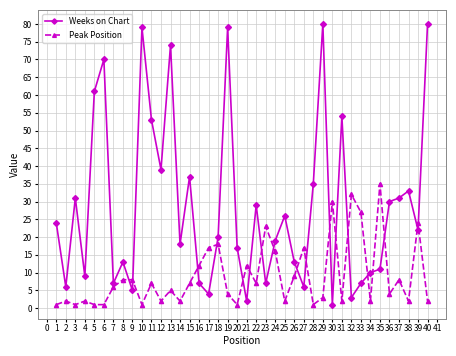

Which series has the largest range (max minus min)?

Weeks on Chart